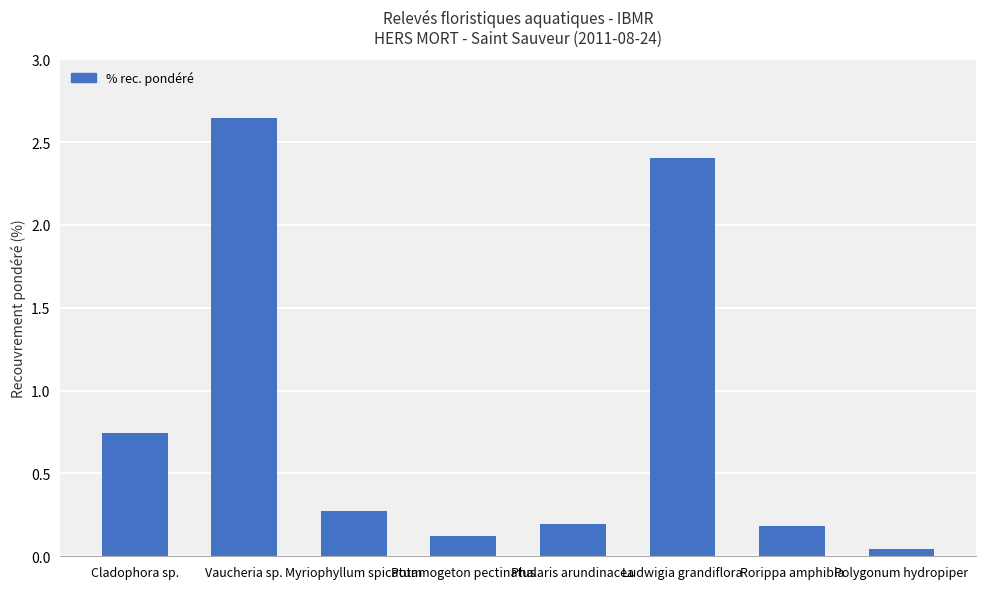

What is the change in value from Cladophora sp. to Rorippa amphibia?

-0.6